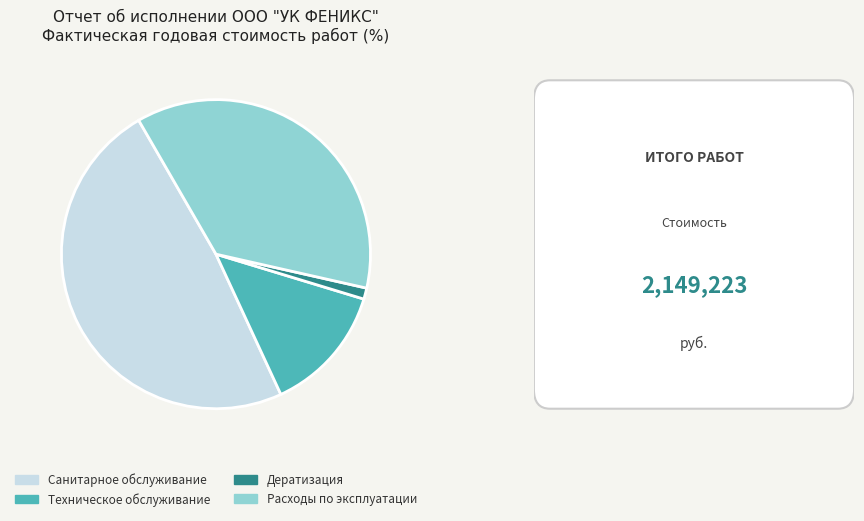

Between Расходы по эксплуатации and Дератизация, which is larger?

Расходы по эксплуатации